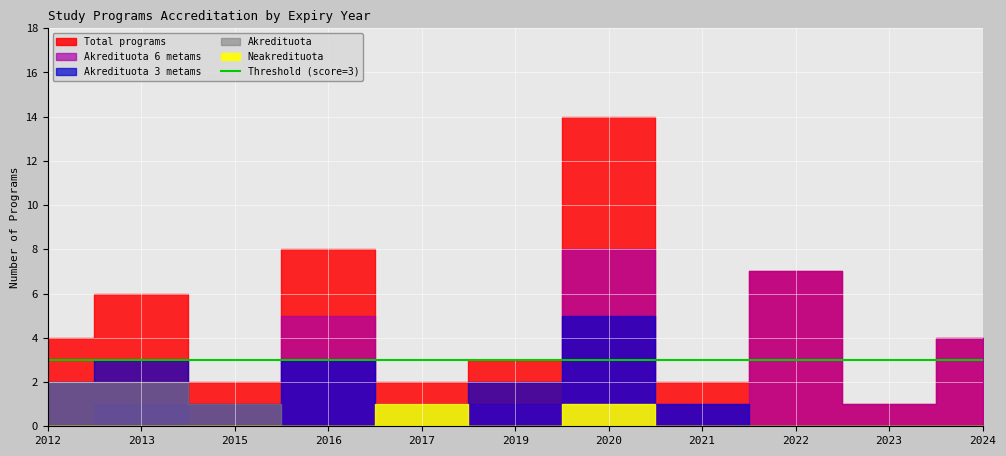

What is the highest value of the Total programs series?

14